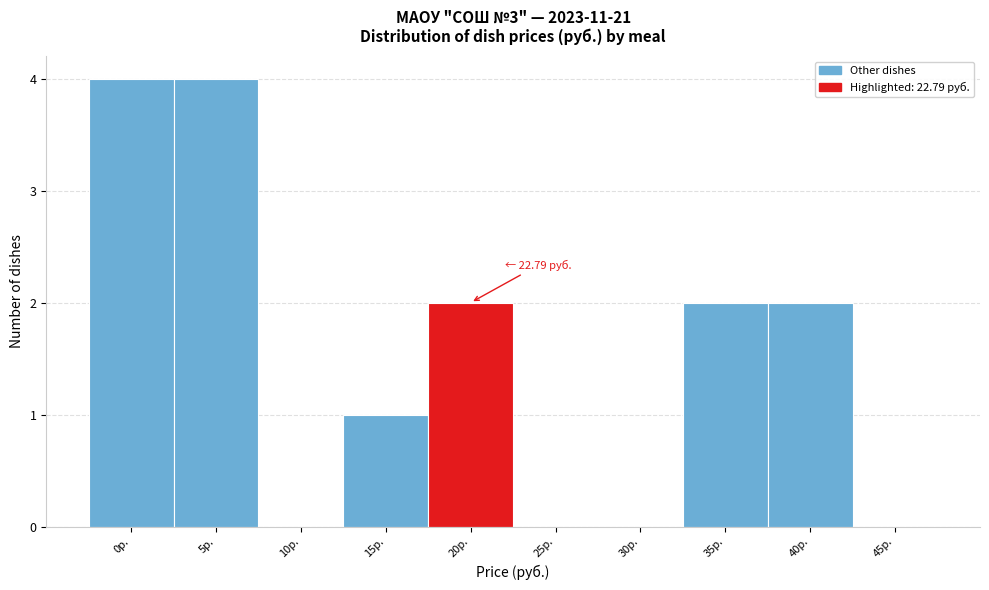

Reading right to left, list all the values displayed in this chart.

45р.=0	40р.=2	35р.=2	30р.=0	25р.=0	20р.=2	15р.=1	10р.=0	5р.=4	0р.=4